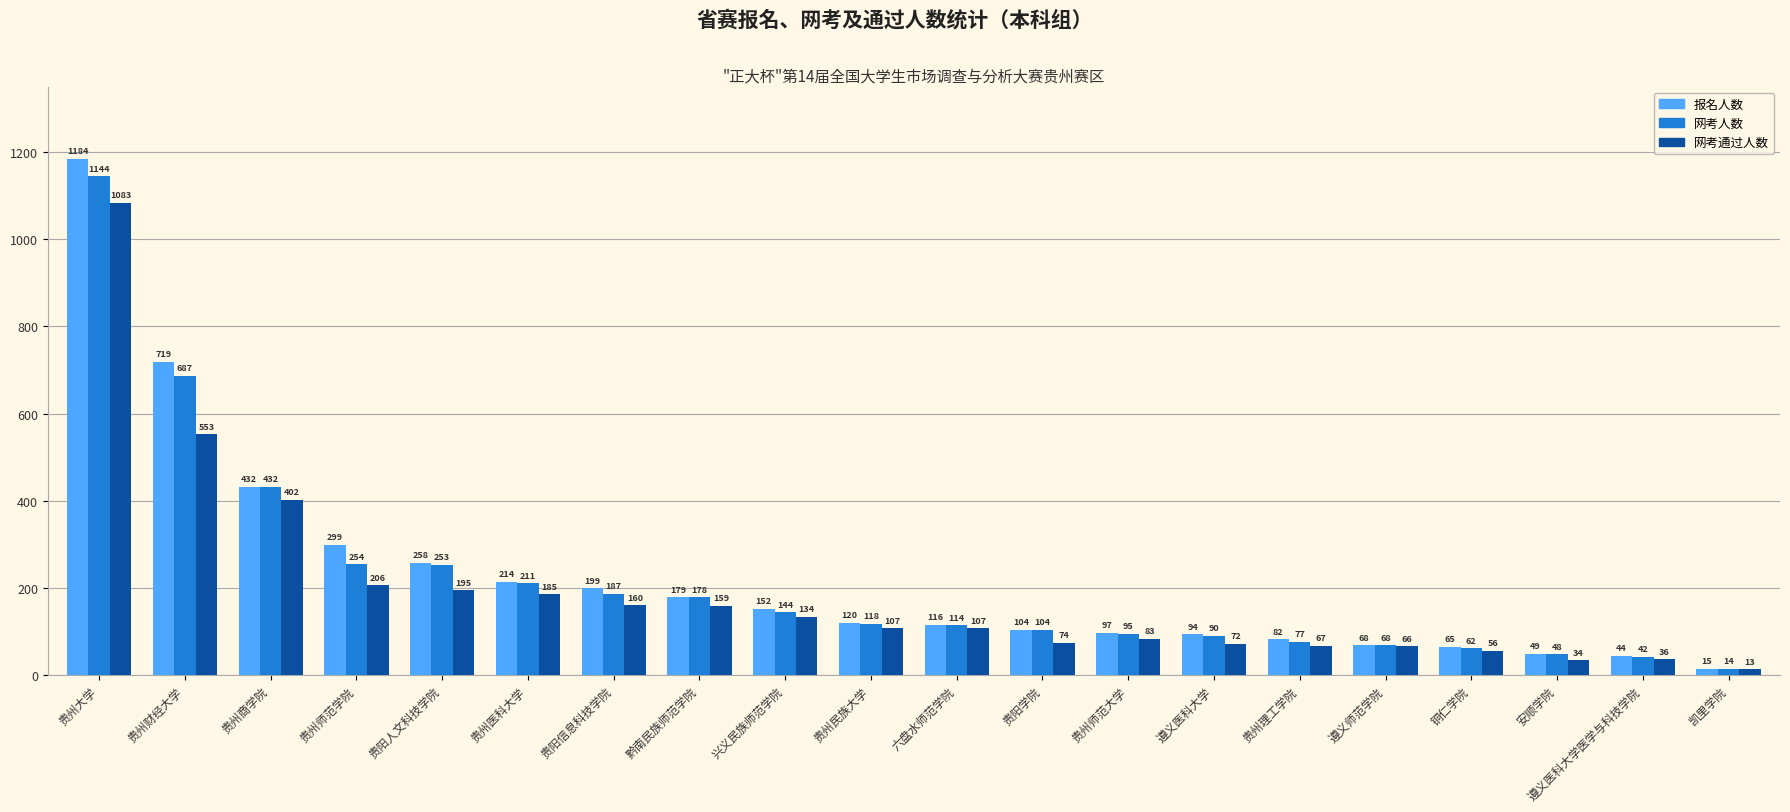

List the series in order of their peak value, lowest first.

网考通过人数, 网考人数, 报名人数